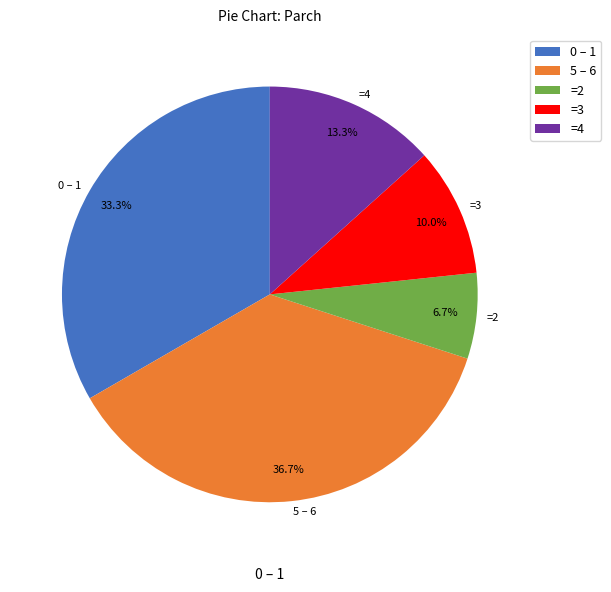

Which slice is the largest?

5 – 6